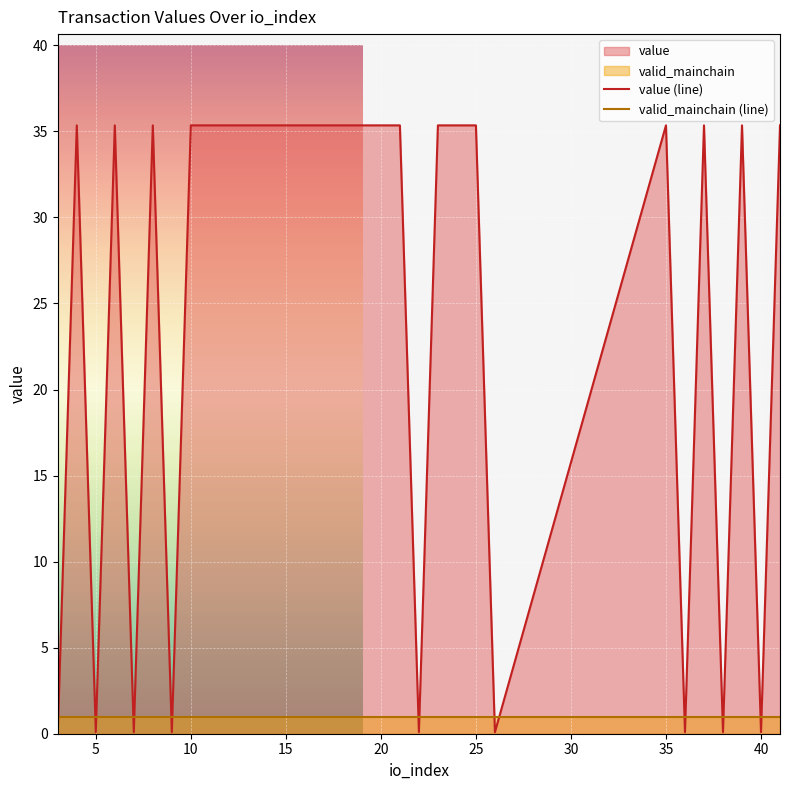

Does the chart display data point markers on the line(s)?

No